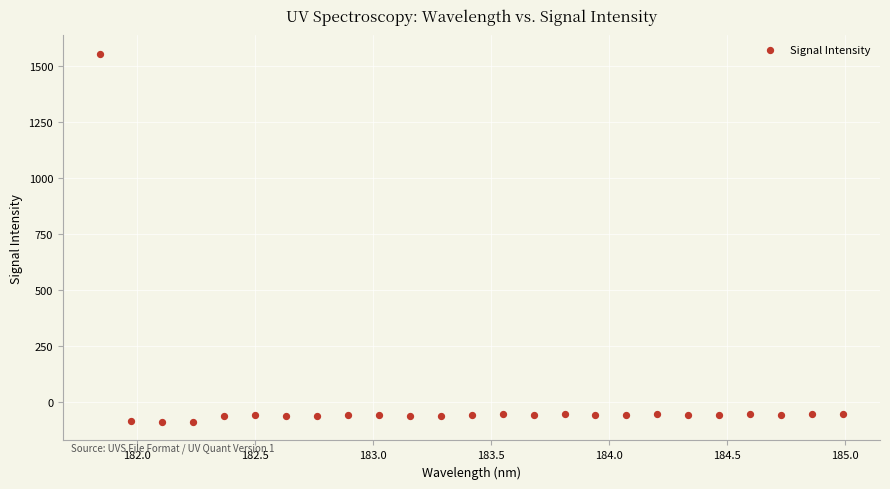

What is the range of Y values (max minus min)?

1645.2